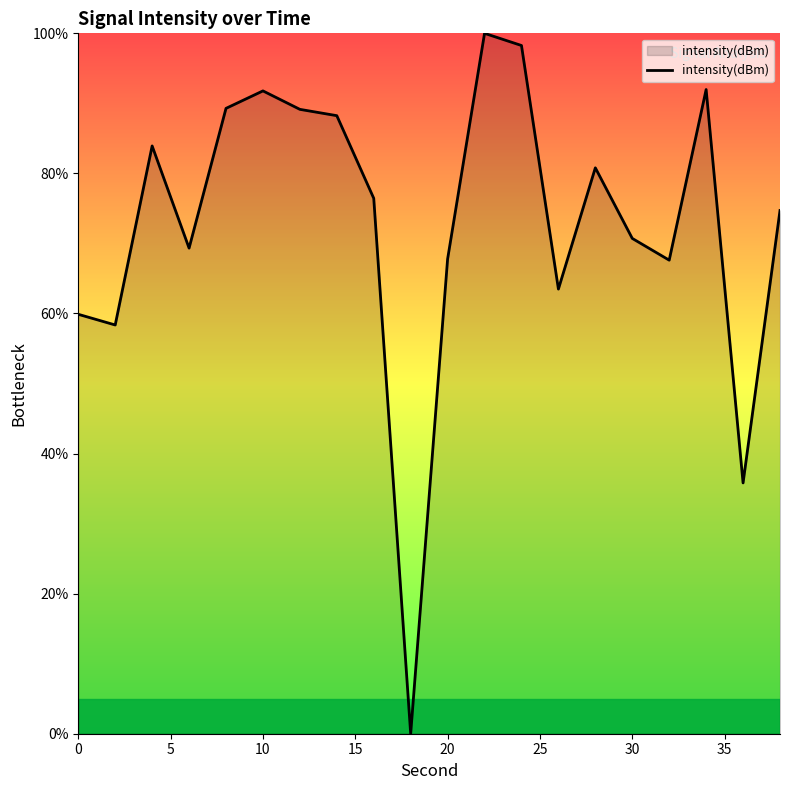

What is the difference between the maximum and minimum values?

100.0